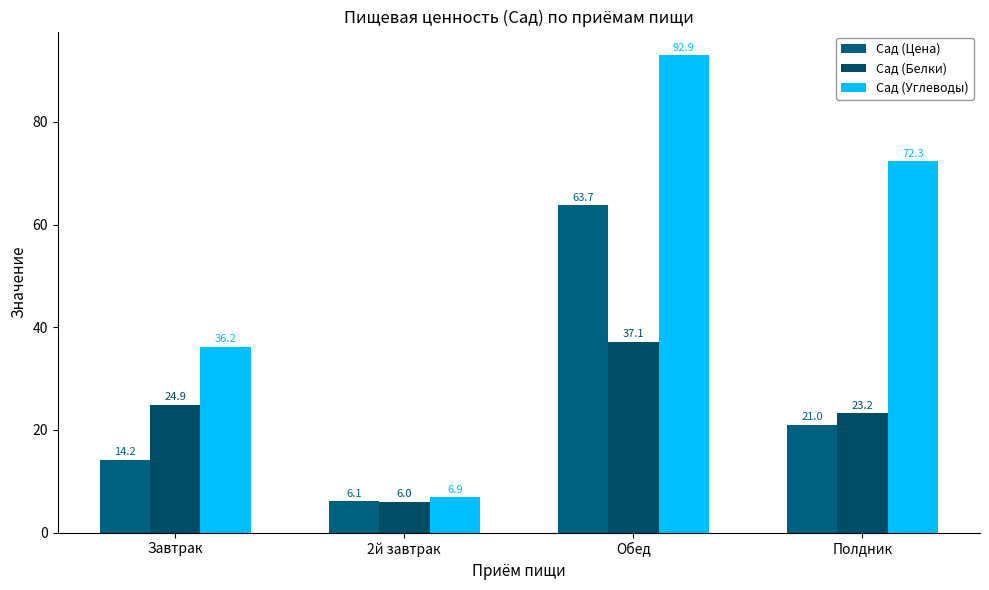

Which series has the largest total across all categories?

Сад (Углеводы)